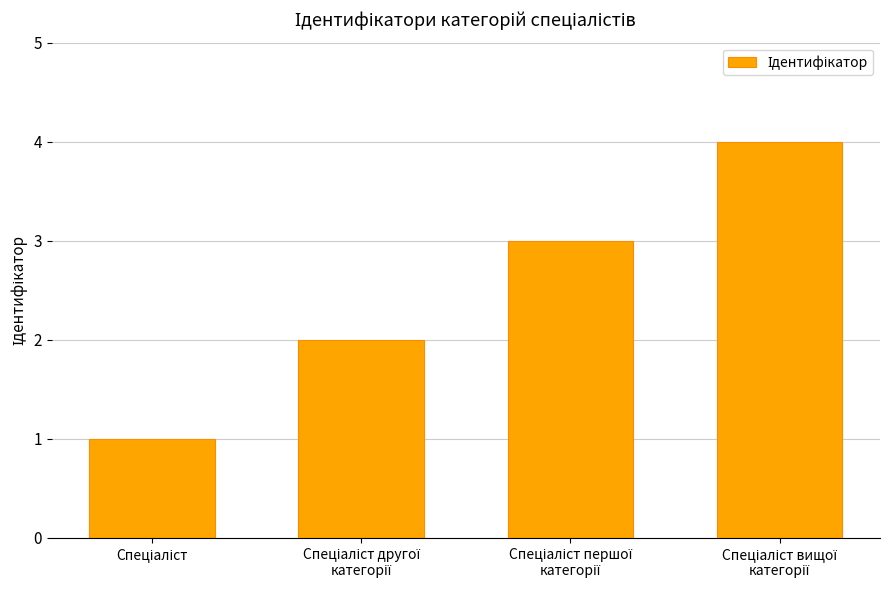

What is the sum of all values?

10